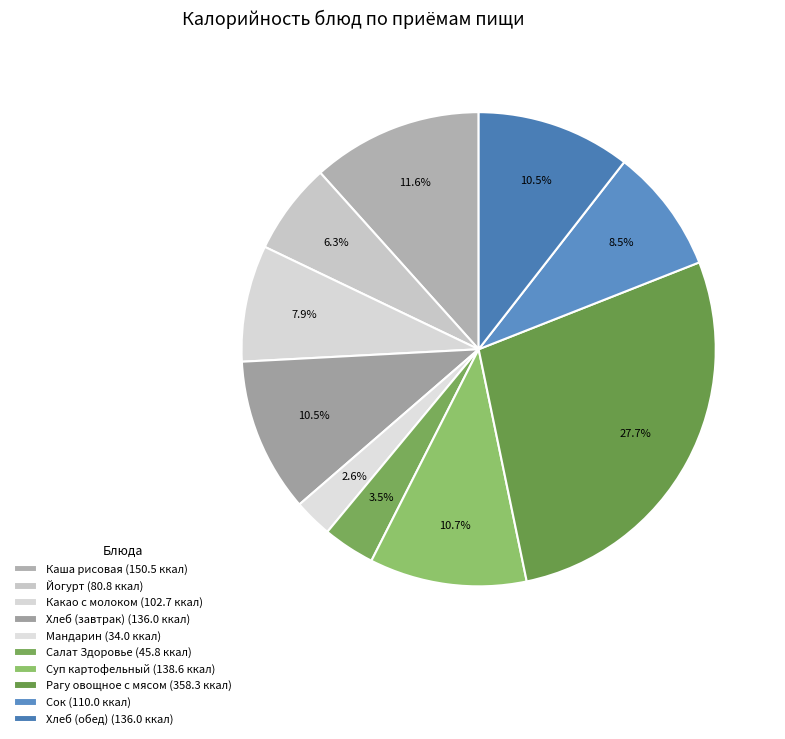

Which slice is the largest?

Рагу овощное с мясом